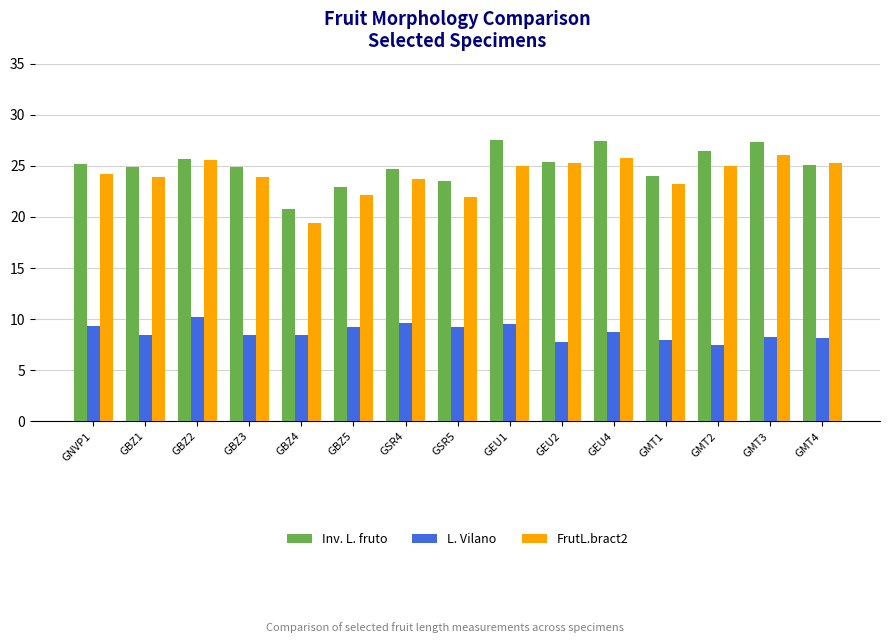

What is the minimum value shown in the chart?

7.5